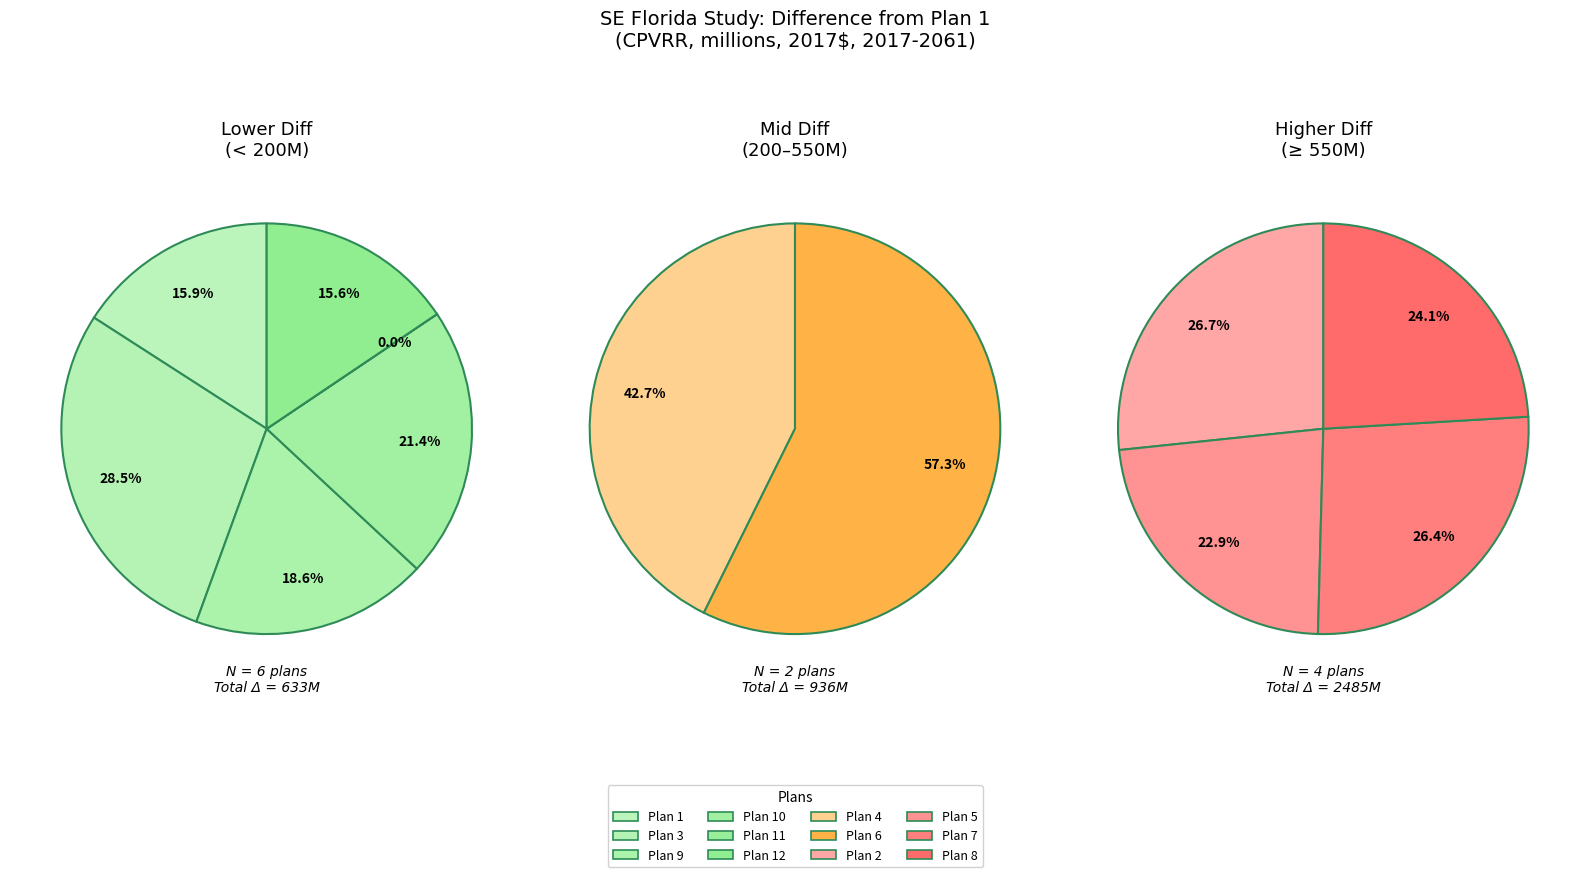

Is Plan 3 the majority of the pie?

No